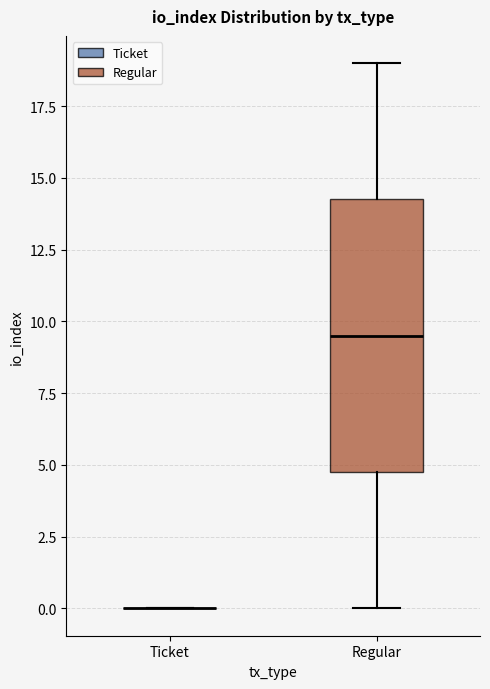

Reading left to right, transcribe this box plot: for each box, give where its median line is, the range the box spans, and where its two whiskers end, as read against the y-axis. The values are not printed on the chart, so give them approximately, as read against the axis.

Ticket: box collapsed to a line at 0.0, whiskers 0.0 to 0.0
Regular: median 9.5, box 5.0 to 14.5, whiskers 0.0 to 19.0